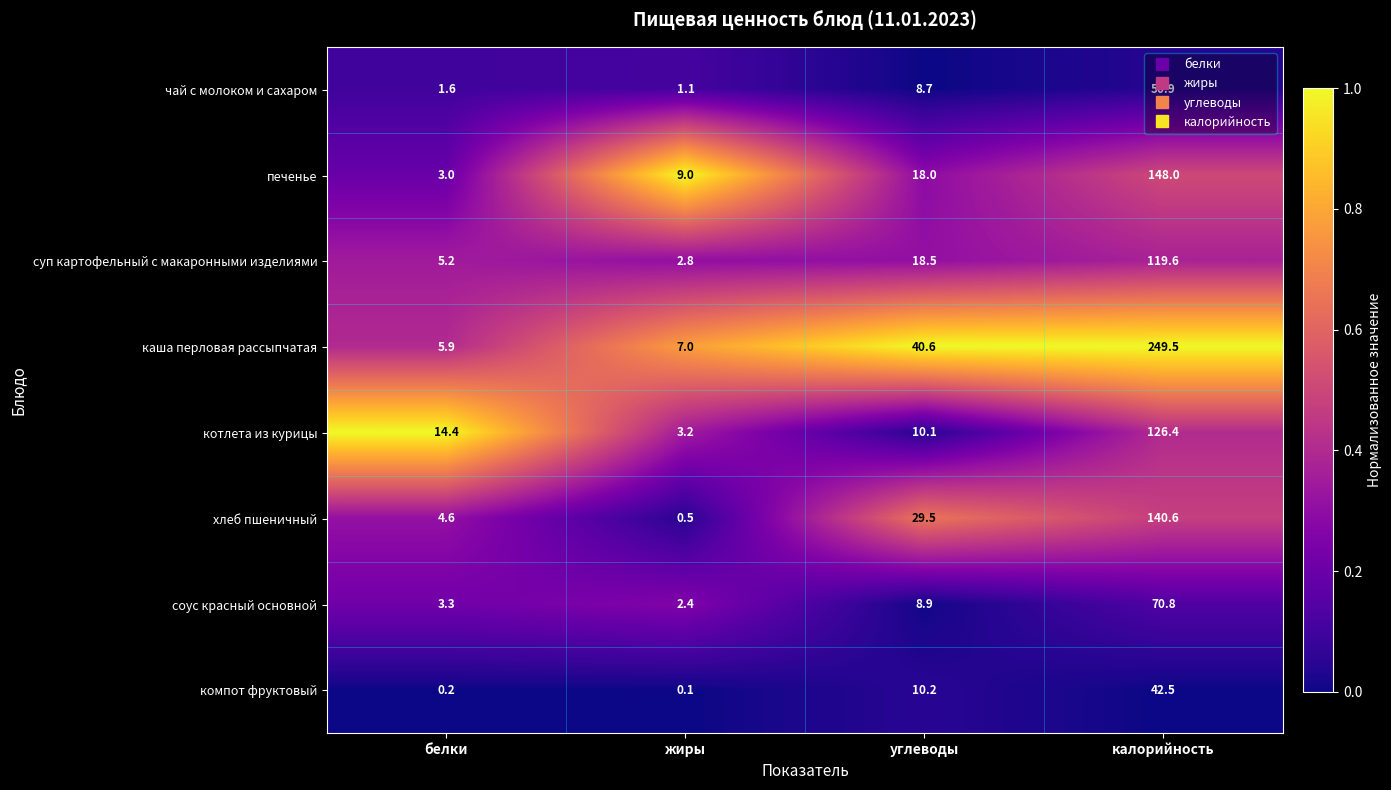

What is the total value across all series at белки?

38.2